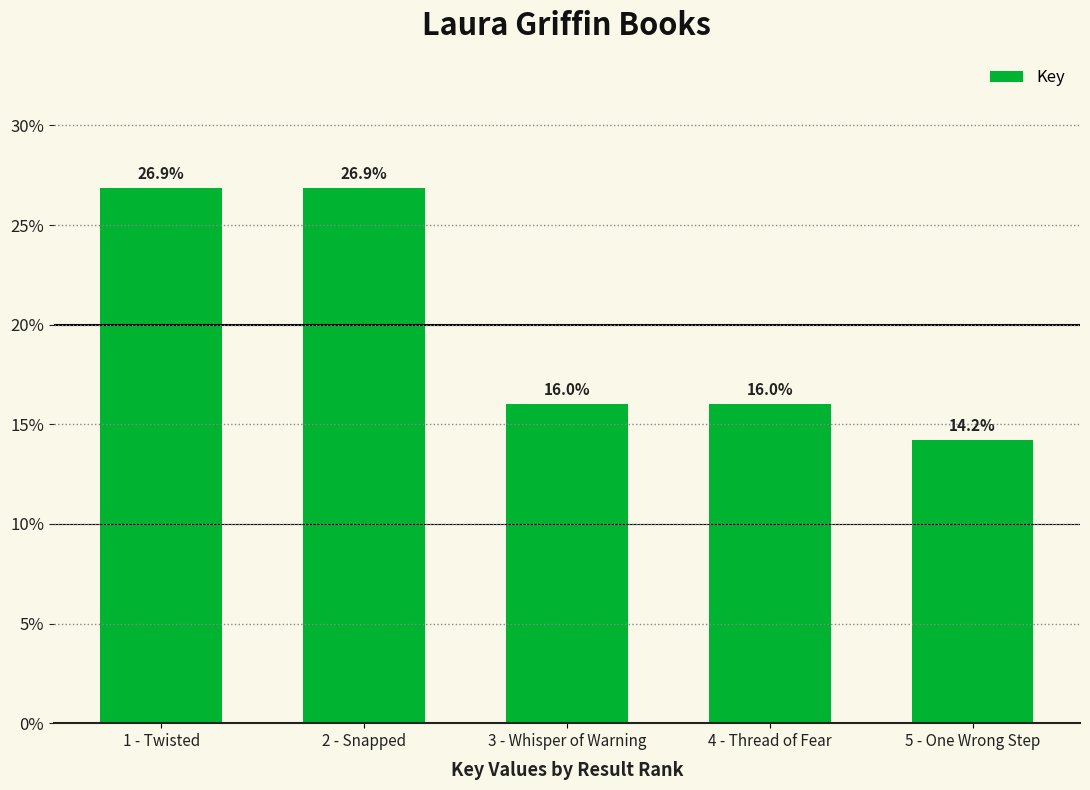

Are the bars horizontal?

No